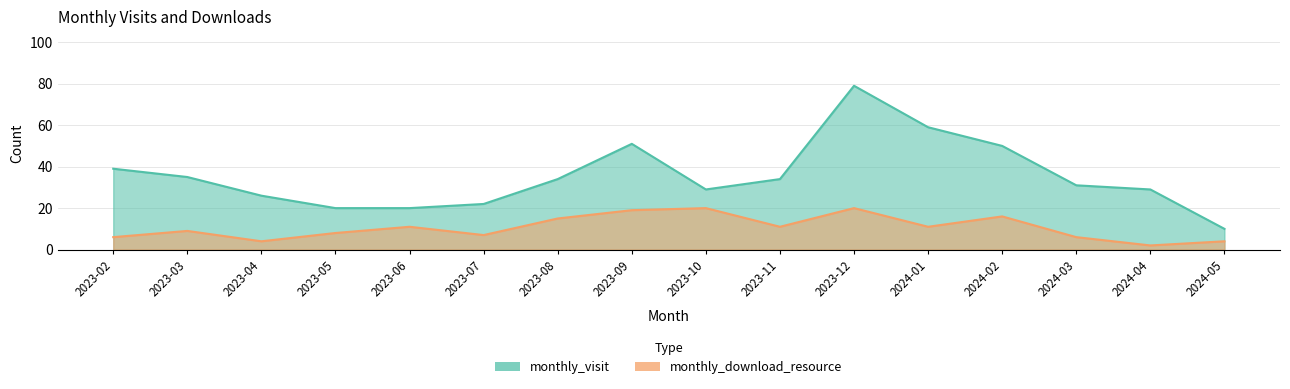

Between 2023-08 and 2023-02, which is larger?

2023-02